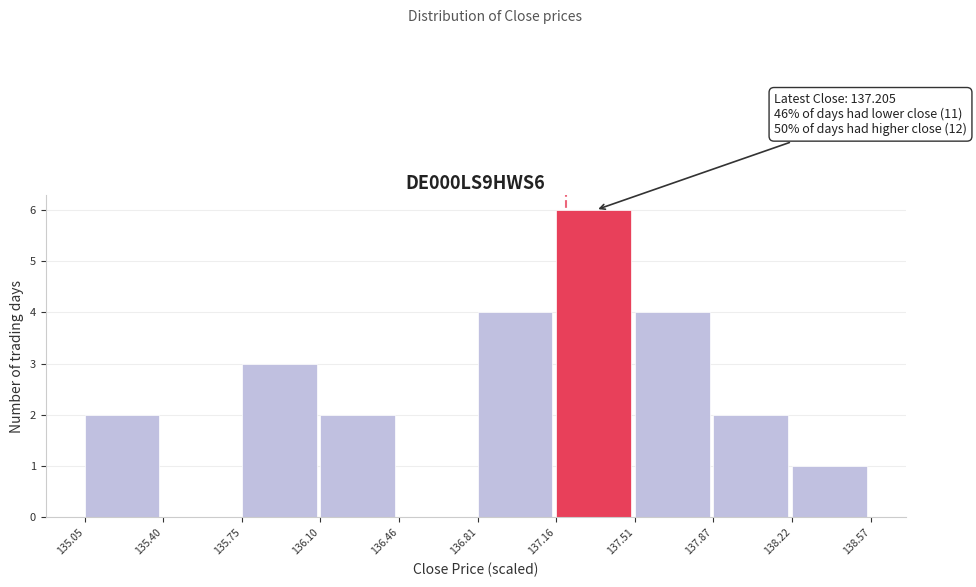

Over which range of the x-axis is the bar tallest?

137.16 to 137.51